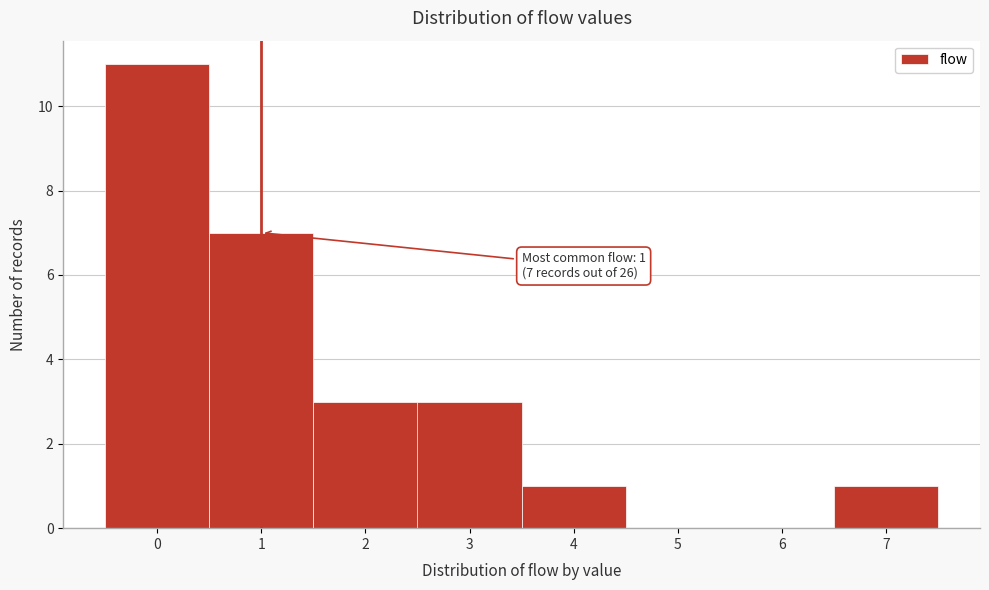

Which range on the x-axis has the tallest bar?

-0.5 to 0.5